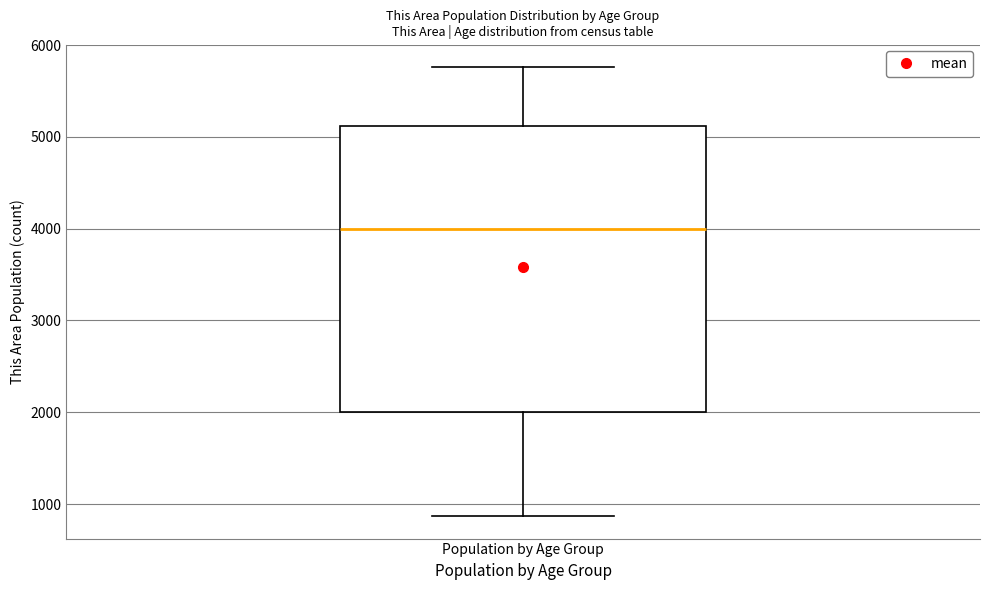

Where does the median line of the box for Population by Age Group sit on the y-axis? The values are not printed on the chart, so give them approximately, as read against the axis.

4000